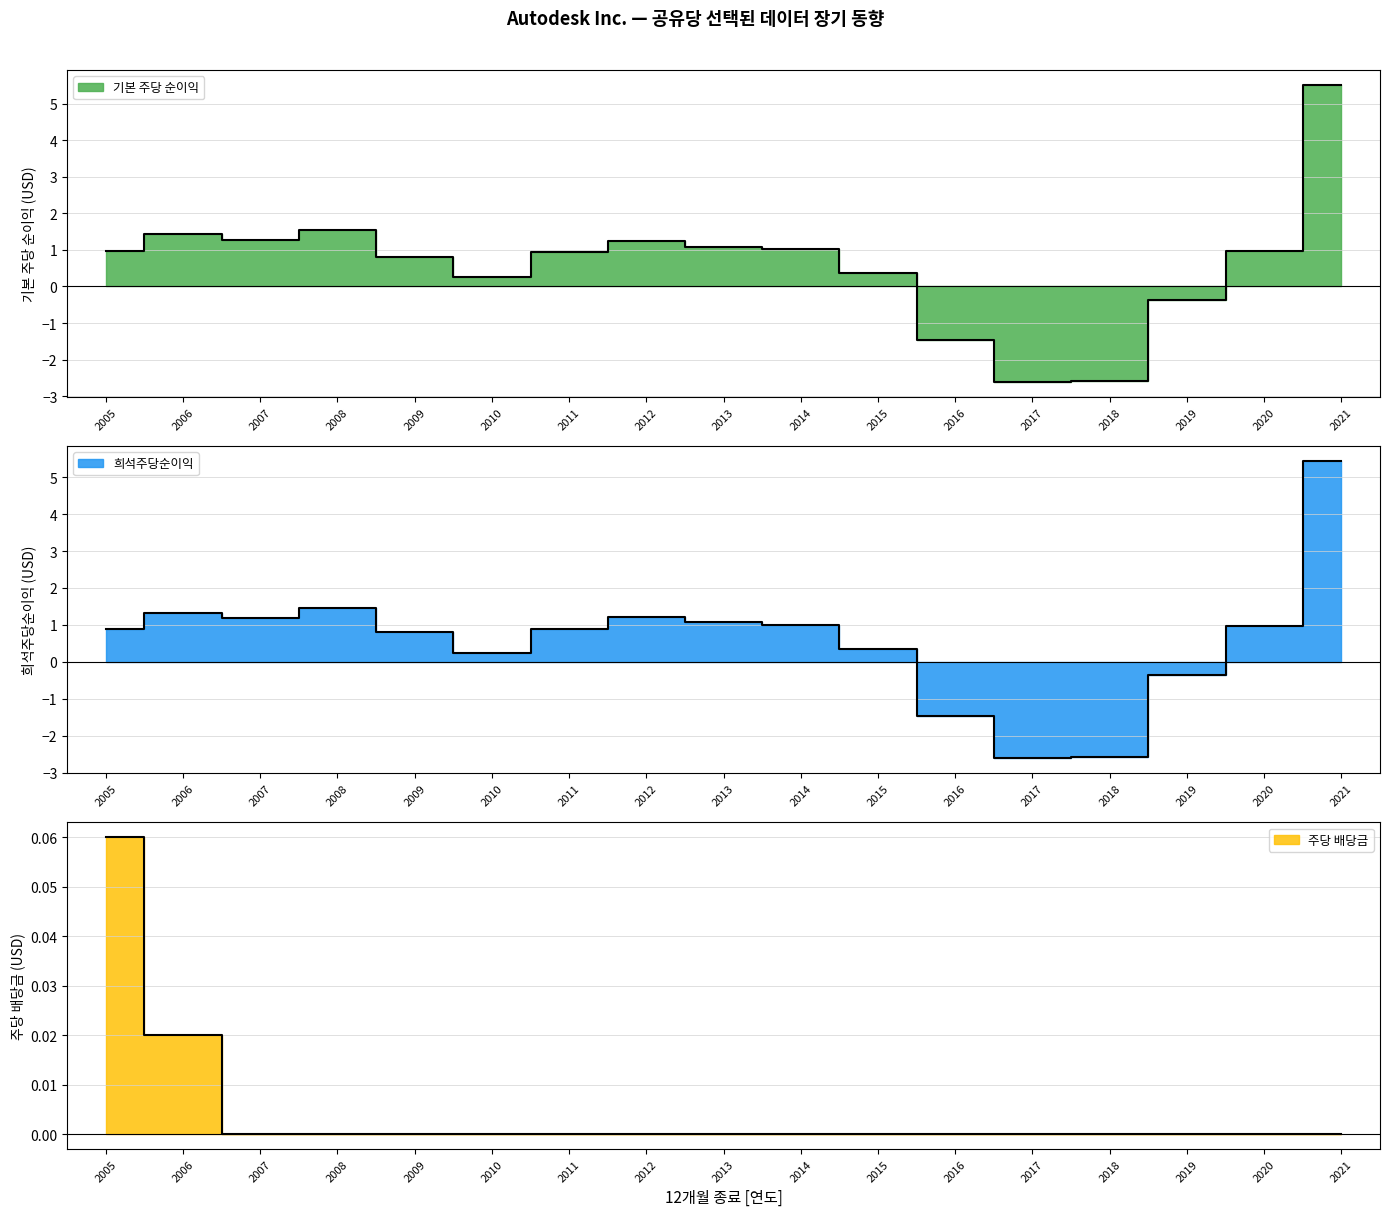

What is the value of the 희석주당순이익 point at the 1st from the left?

0.9